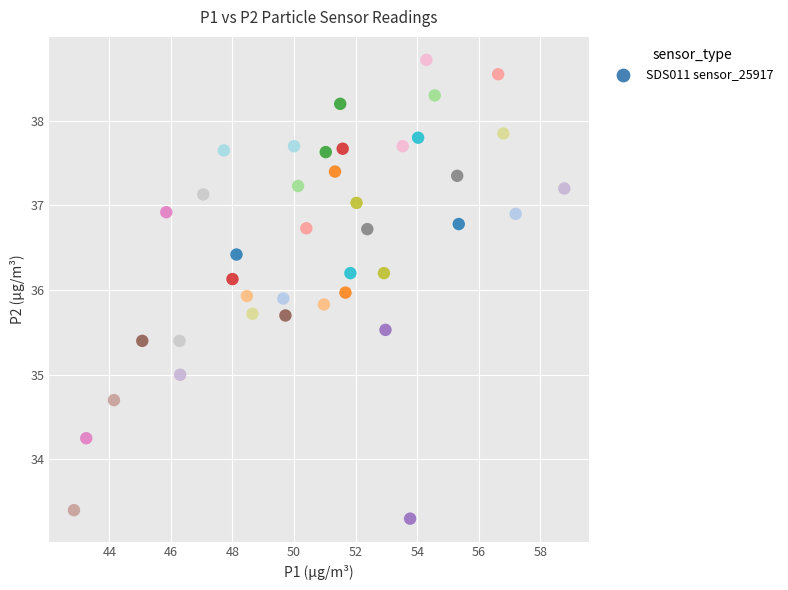

What is the range of X values (max minus min)?

15.9